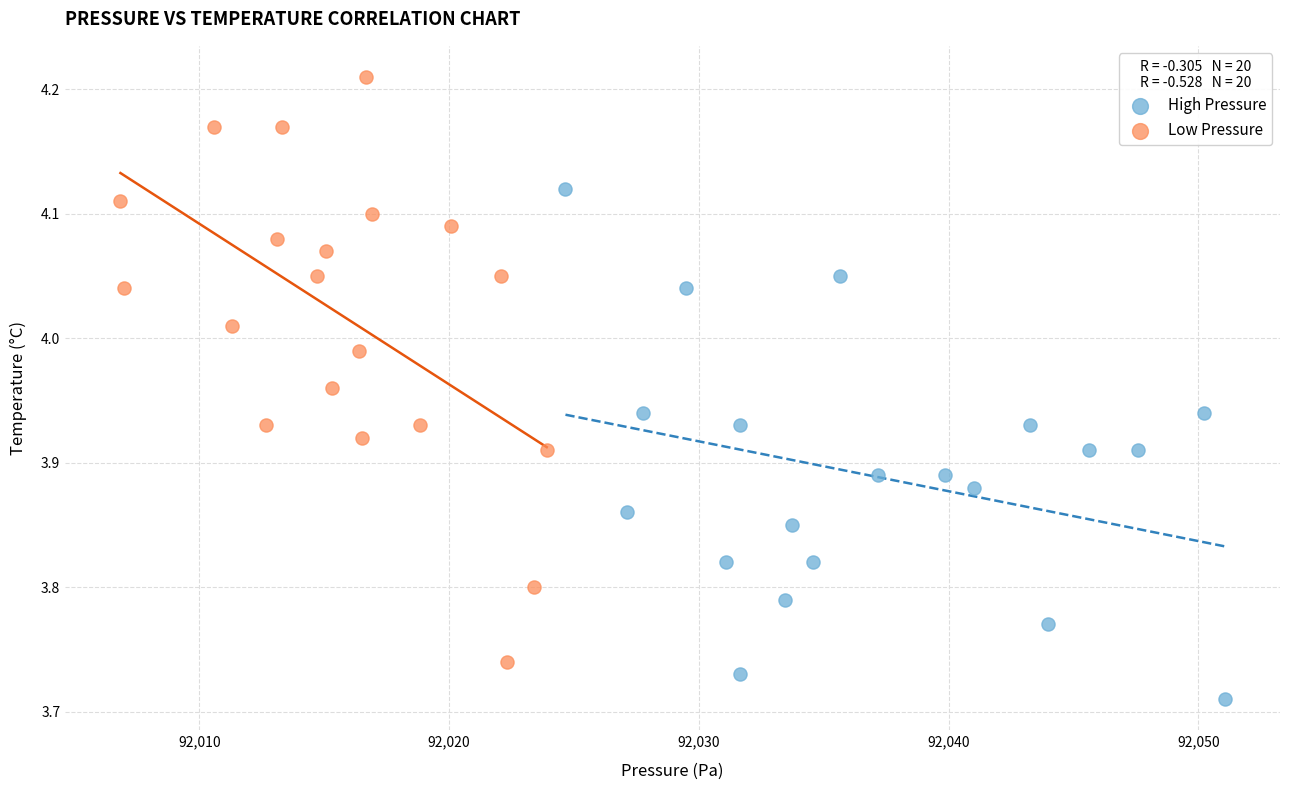

Which series contains the highest Y value?

Low Pressure